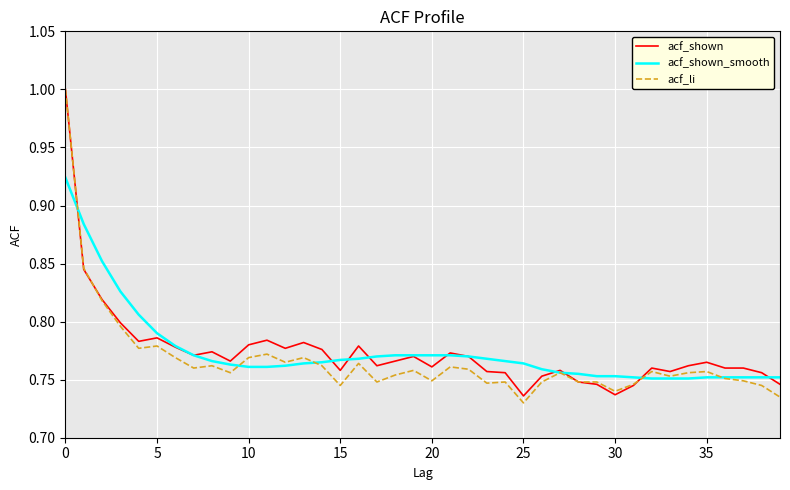

What are all the series names shown in the legend?

acf_shown, acf_shown_smooth, acf_li